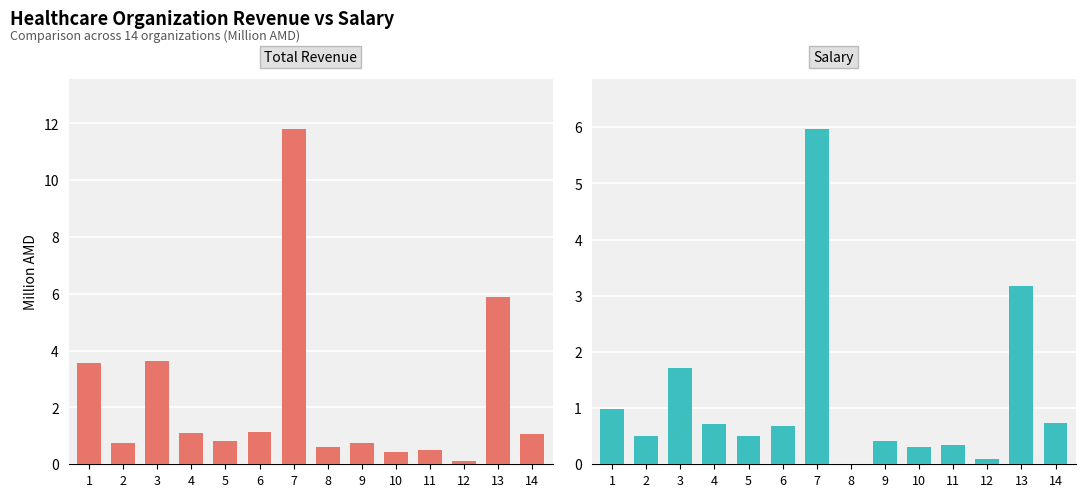

Which series has the largest total across all categories?

Total Revenue